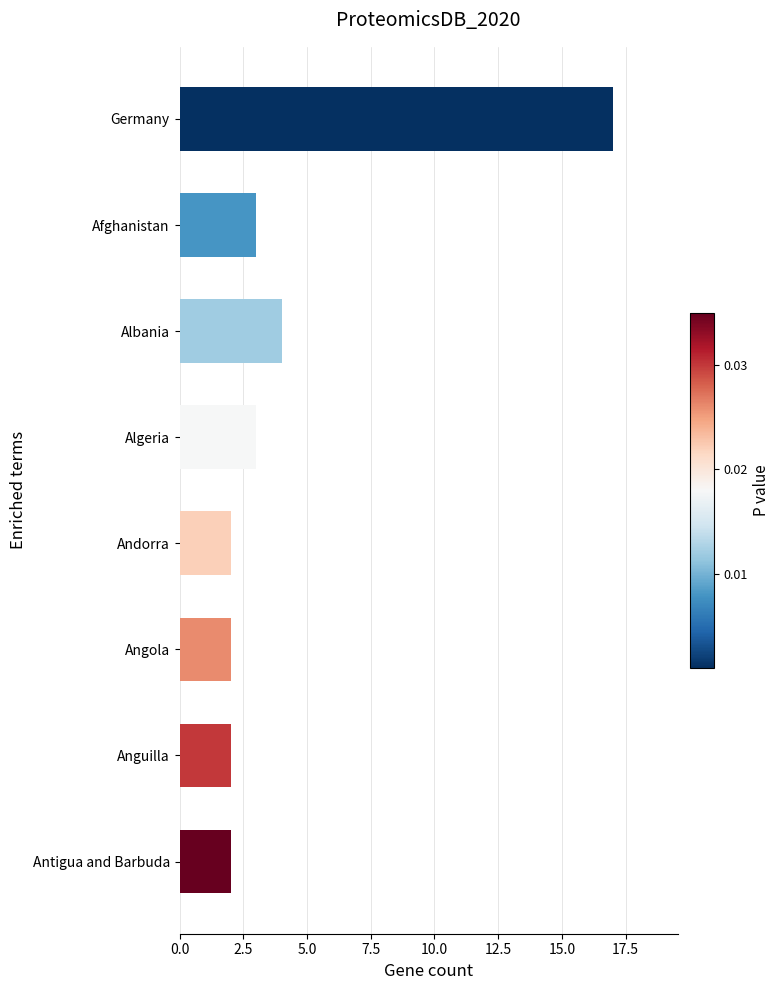

What is the average value?

4